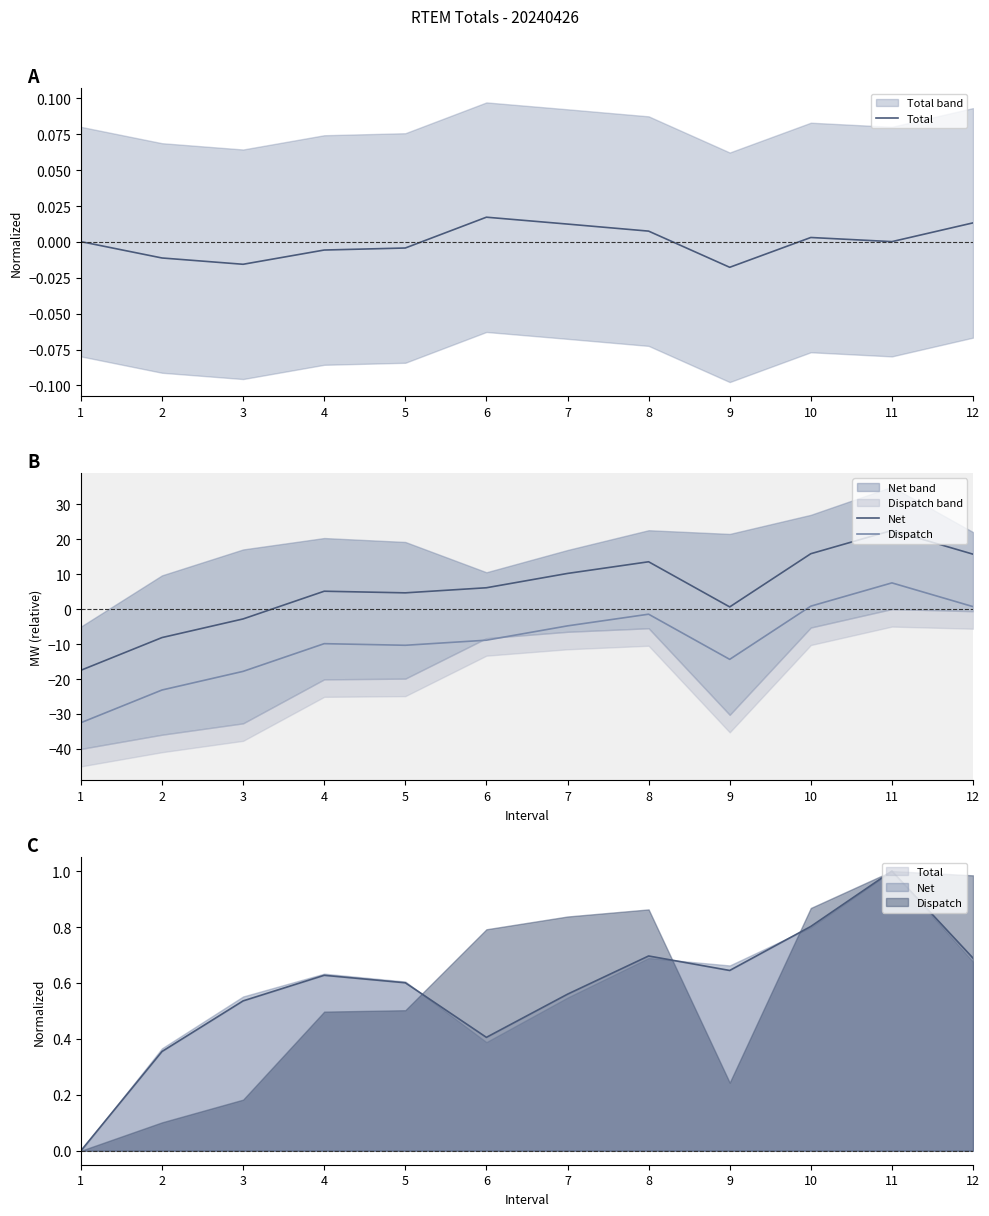

Where is the first local maximum for Total?

6